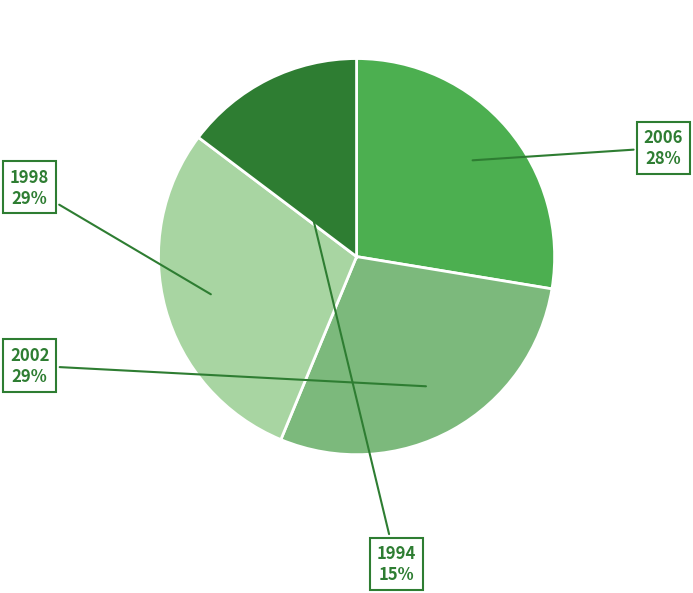

To the nearest percent, what is the average slice percentage?

25%